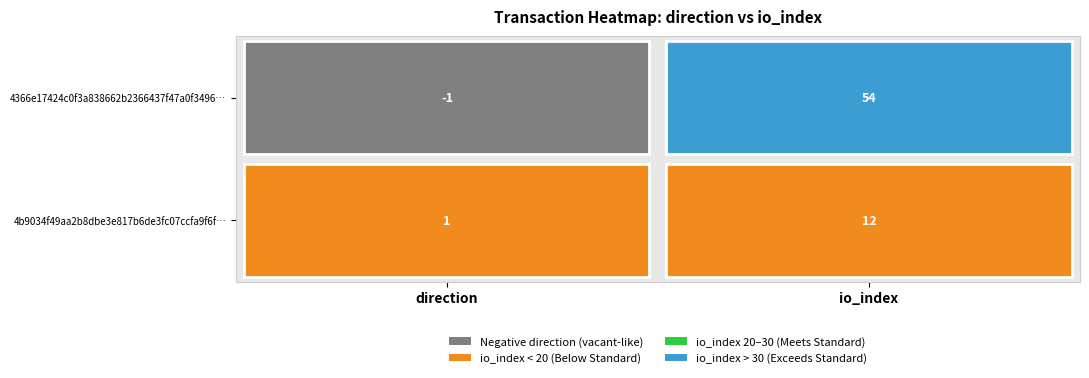

Which series has the largest total across all categories?

4366e17424c0f3a838662b2366437f47a0f3496